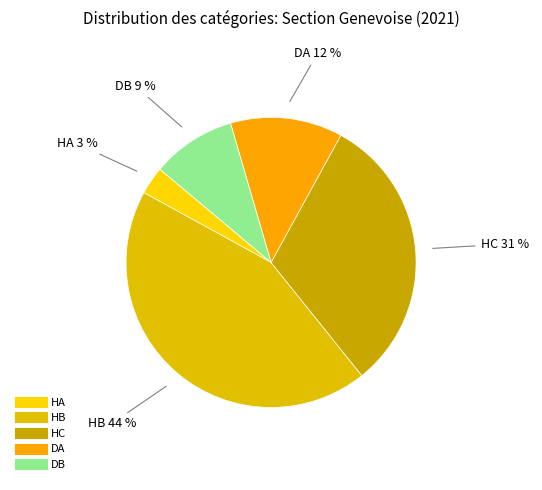

Do DB and HB together represent more than half of the pie?

Yes